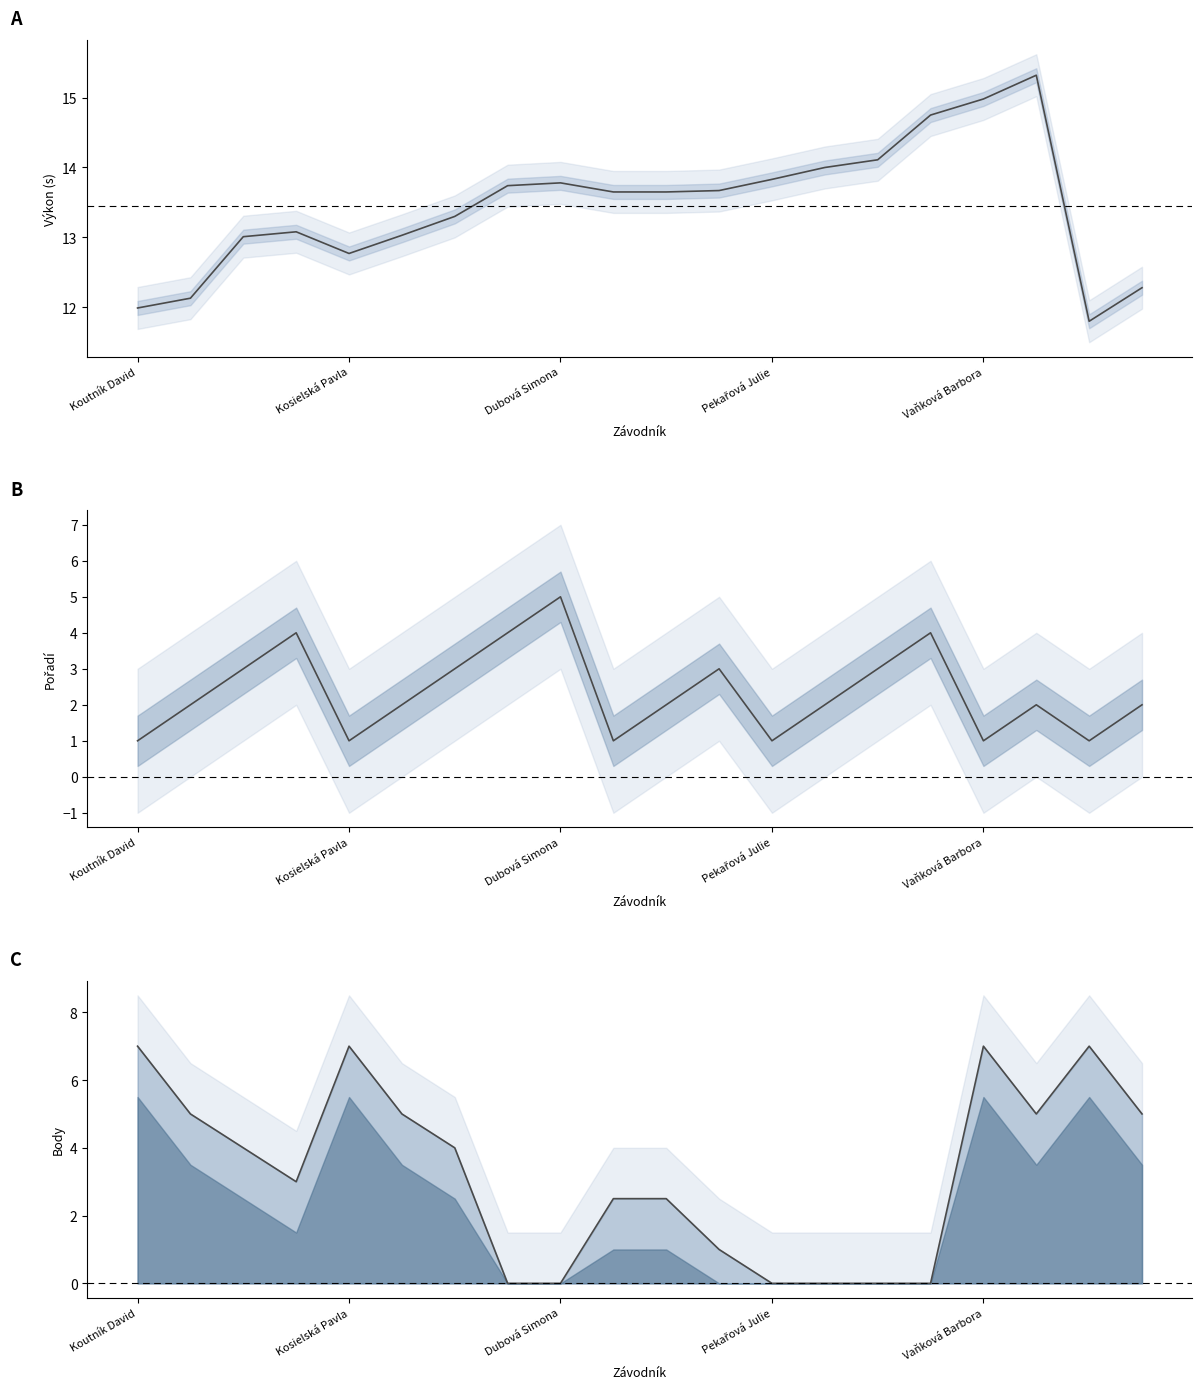

Reading left to right, list all the values displayed in this chart.

Výkon: 12.0	12.1	13.0	13.1	12.8	13.0	13.3	13.7	13.8	13.7	13.7	13.7	13.8	14.0	14.1	14.8	15.0	15.3	11.8	12.3
Pořadí: 1.0	2.0	3.0	4.0	1.0	2.0	3.0	4.0	5.0	1.0	2.0	3.0	1.0	2.0	3.0	4.0	1.0	2.0	1.0	2.0
Body: 7.0	5.0	4.0	3.0	7.0	5.0	4.0	0.0	0.0	2.5	2.5	1.0	0.0	0.0	0.0	0.0	7.0	5.0	7.0	5.0